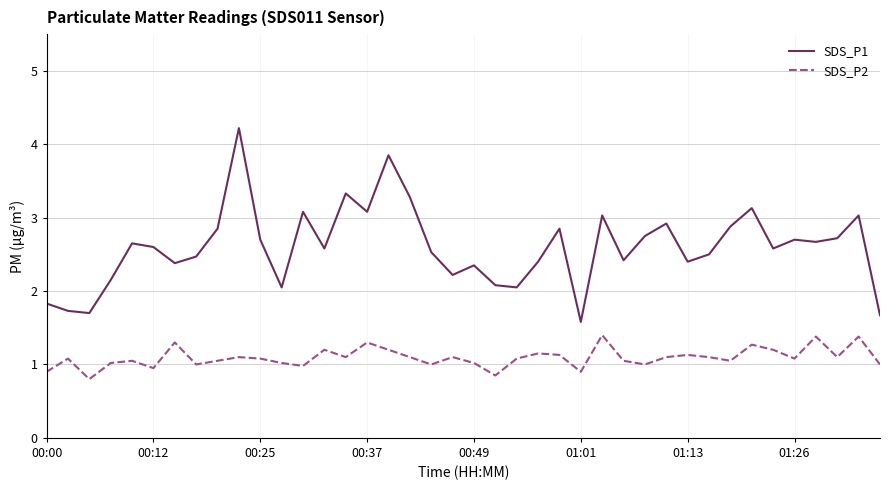

True or false: SDS_P1 and SDS_P2 intersect in this chart.

False